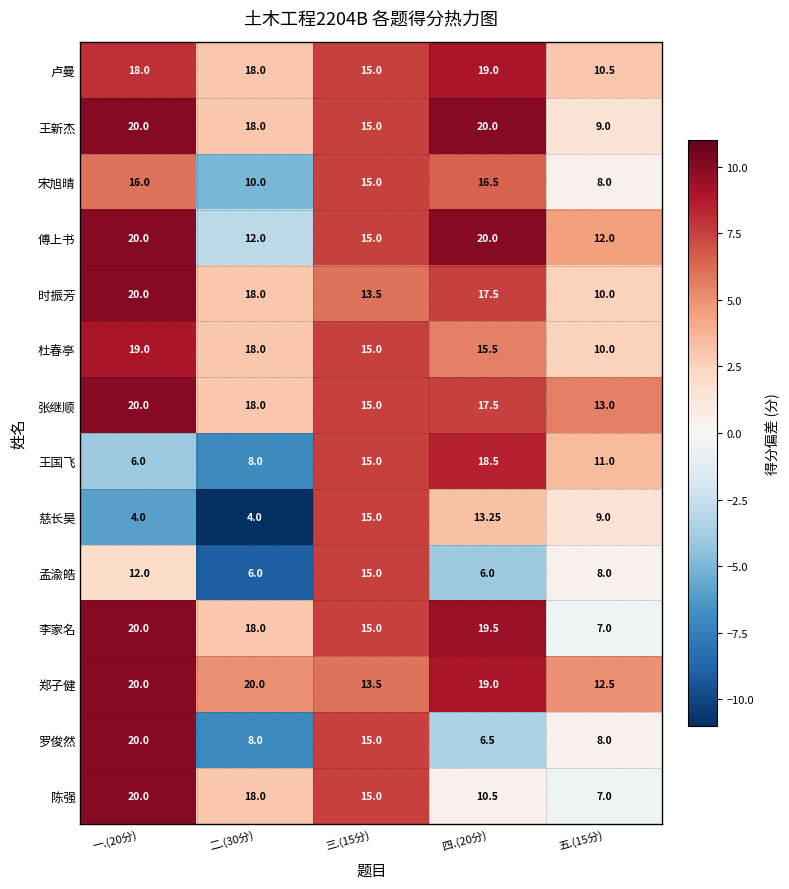

Is the value of 王国飞 at 二.(30分) greater than the value of 慈长昊 at 五.(15分)?

No